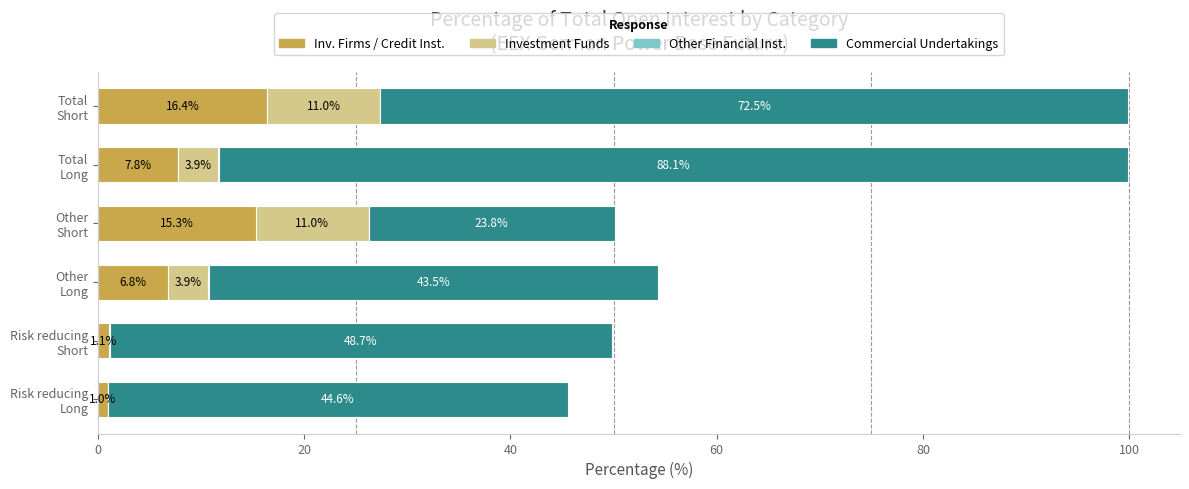

What is the highest value of the Inv. Firms / Credit Inst. series?

16.4